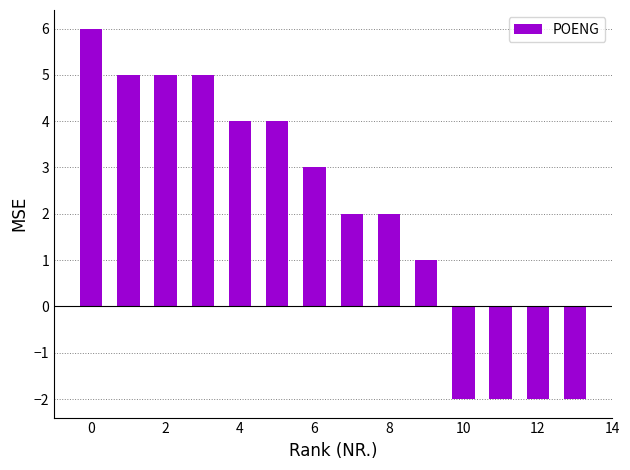

Count the number of data series in this chart.

1